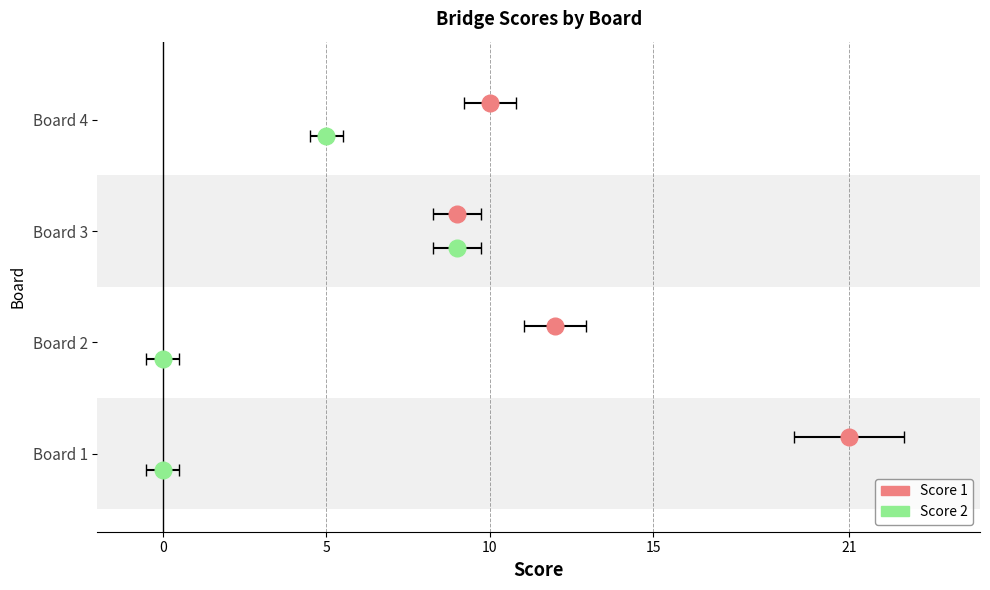

True or false: Score 1 and Score 2 cross at least once.

False